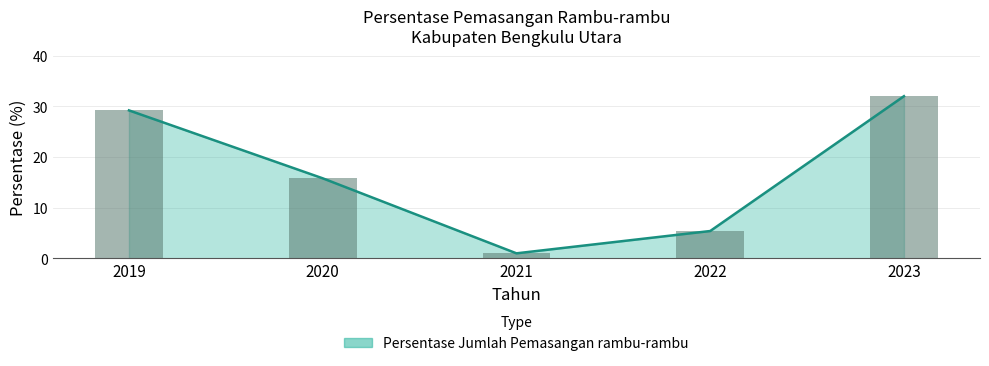

What is the difference between the maximum and minimum values?

31.0